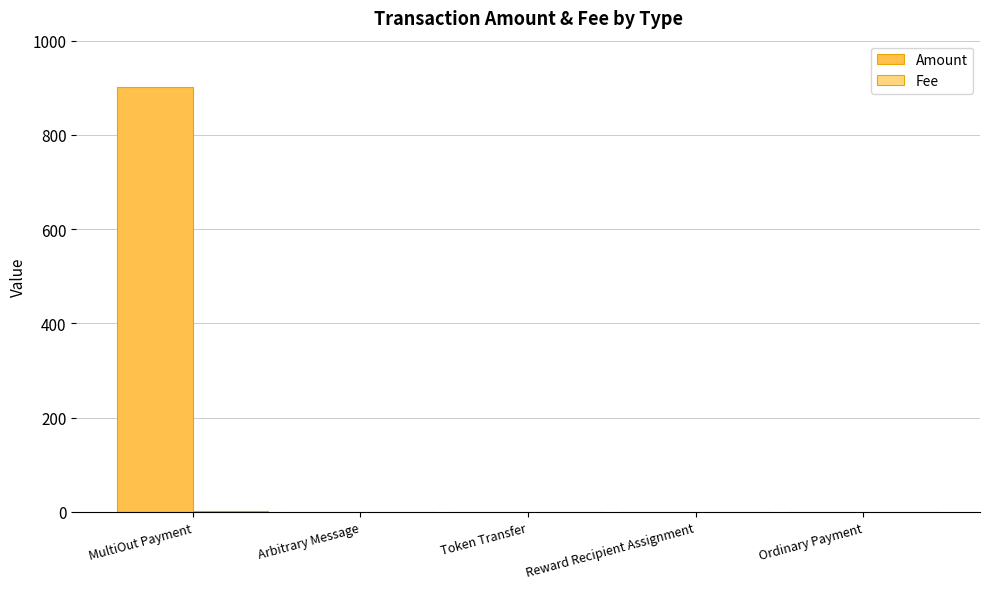

At which category is the sum across all series the highest?

MultiOut Payment